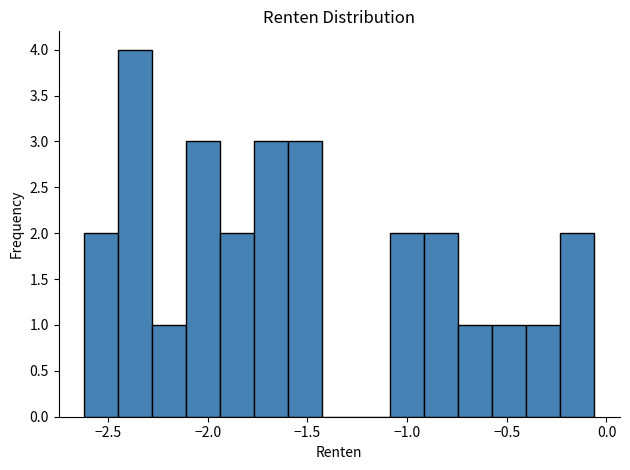

Read against the x-axis, roughly where is the centre of the tallest bar?

-2.35